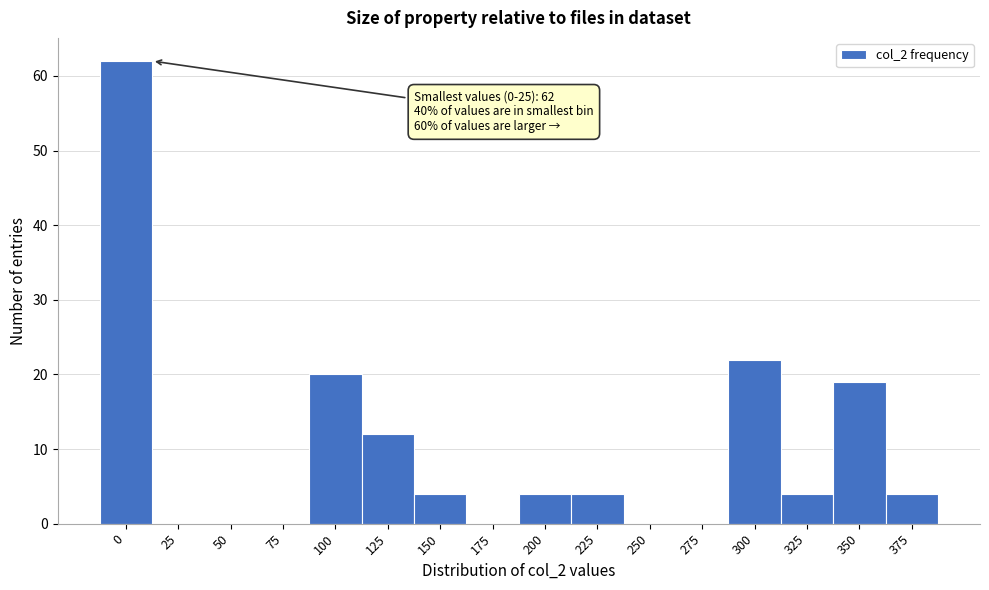

Reading right to left, extract all data points from this chart.

375=4	350=19	325=4	300=22	275=0	250=0	225=4	200=4	175=0	150=4	125=12	100=20	75=0	50=0	25=0	0=62